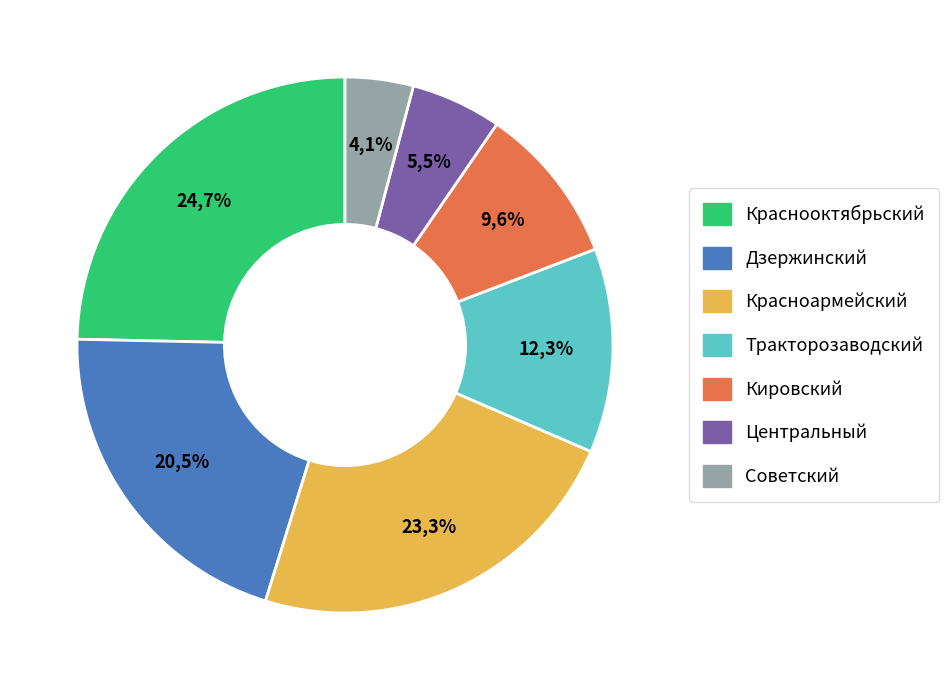

Count the number of slices in the pie.

7